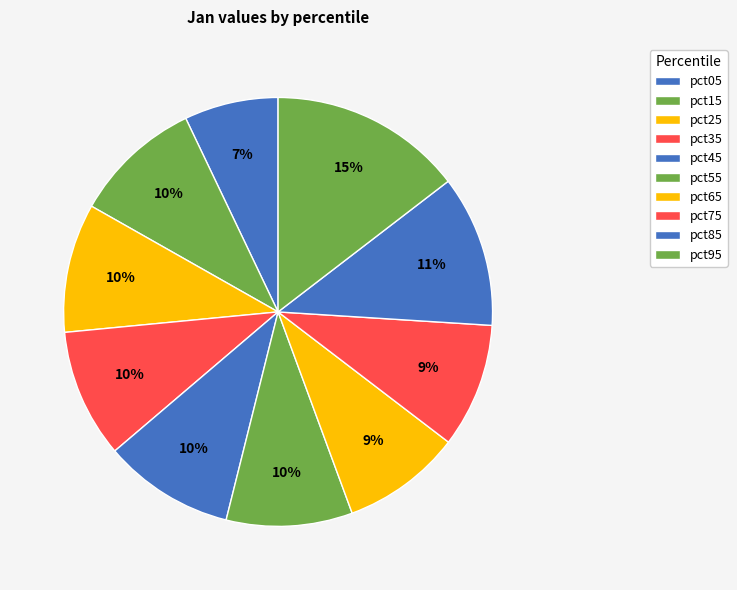

Between pct05 and pct75, which is larger?

pct75